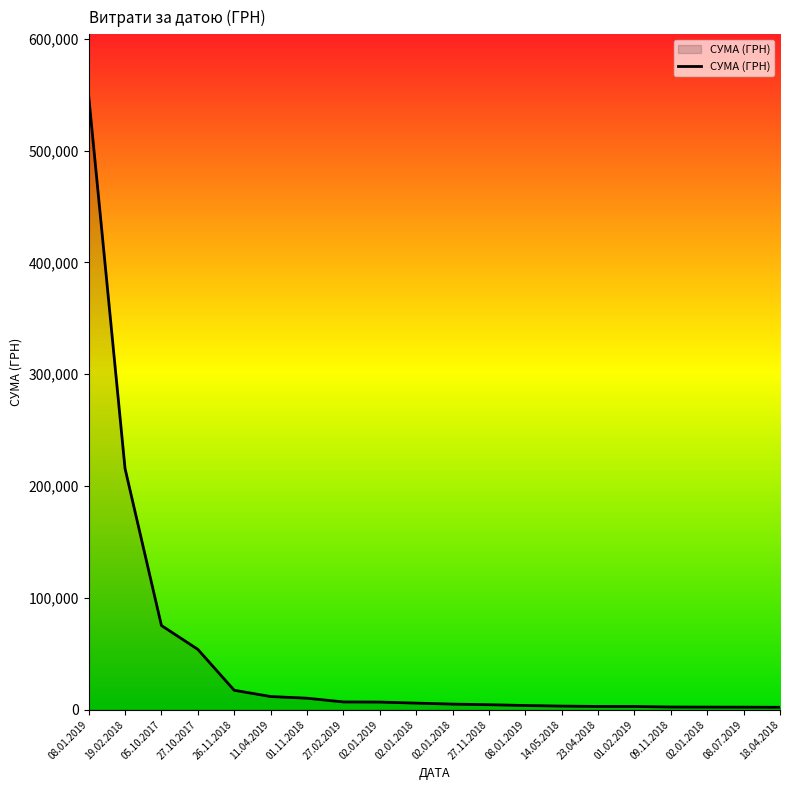

Does the chart display data point markers on the line(s)?

No